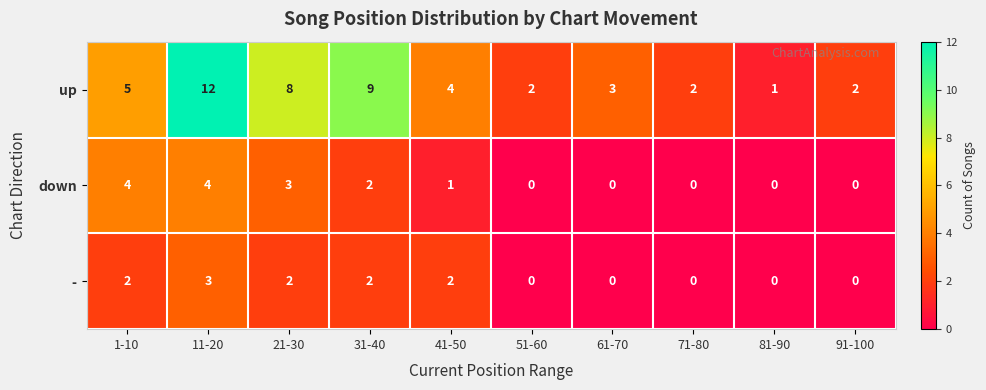

Which series has the widest spread of values?

up